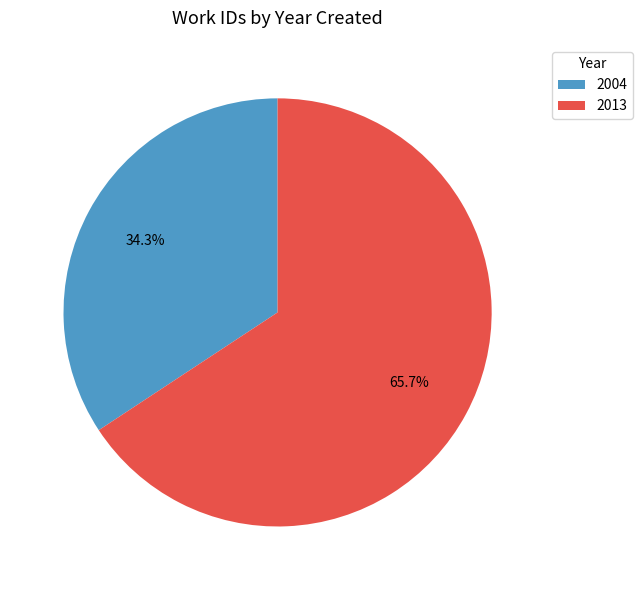

What percentage is the 2013 slice, to the nearest percent?

66%